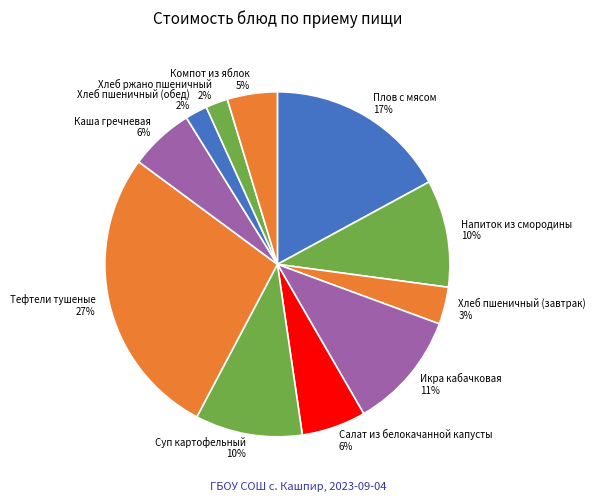

What percentage is the Салат из белокачанной капусты slice, to the nearest percent?

6%